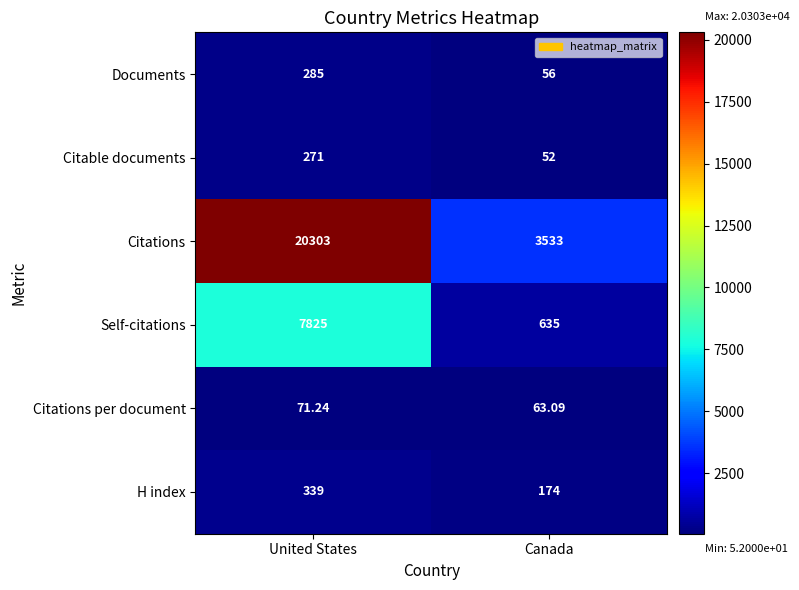

Which category has the highest value across all series?

United States